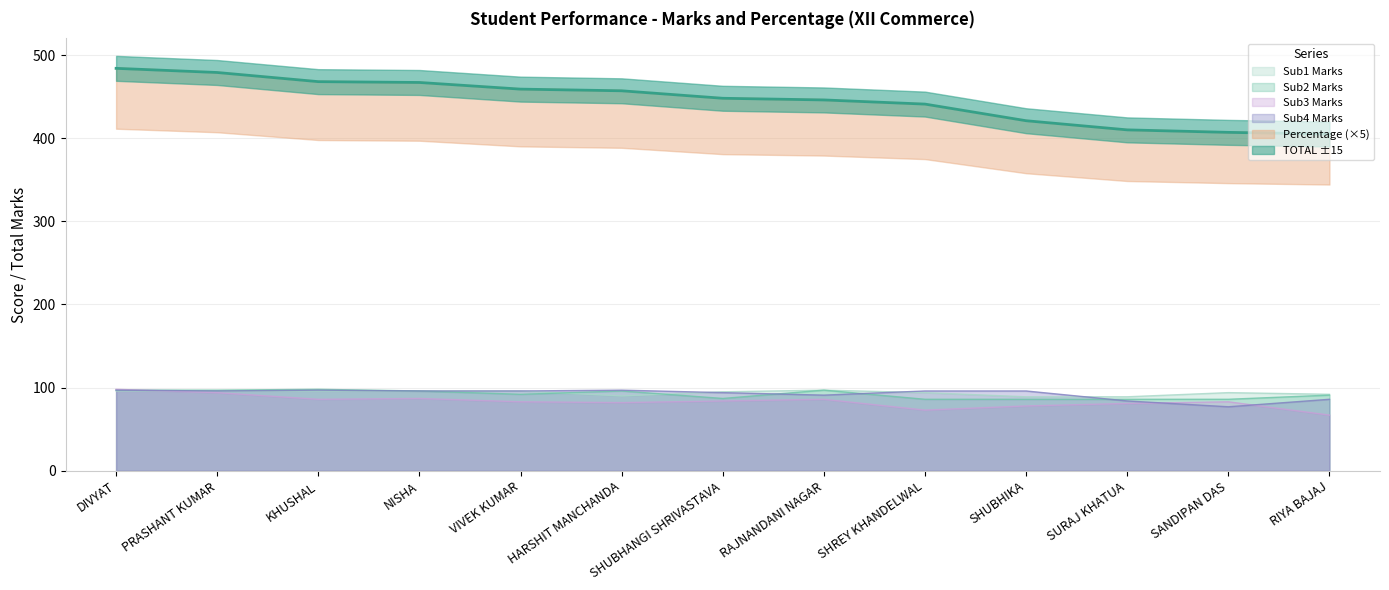

List the labels in order of Percentage value, largest first.

DIVYAT, PRASHANT KUMAR, KHUSHAL, NISHA, VIVEK KUMAR, HARSHIT MANCHANDA, SHUBHANGI SHRIVASTAVA, RAJNANDANI NAGAR, SHREY KHANDELWAL, SHUBHIKA, SURAJ KHATUA, SANDIPAN DAS, RIYA BAJAJ